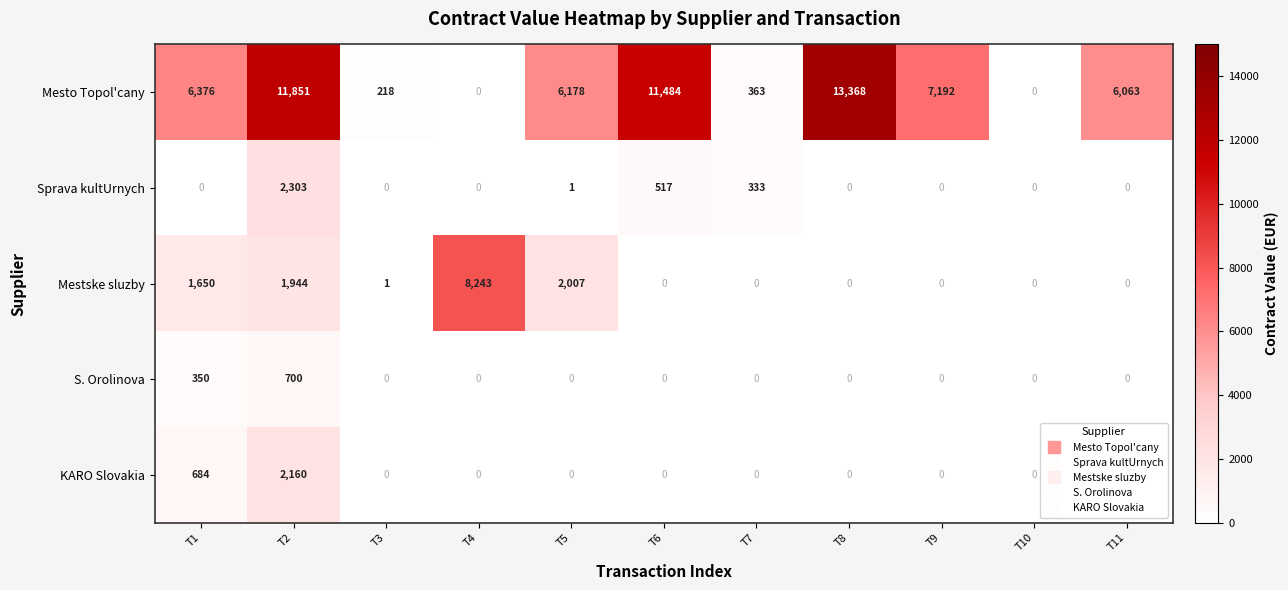

What is the difference between the maximum and minimum values in the Sprava kultUrnych series?

2303